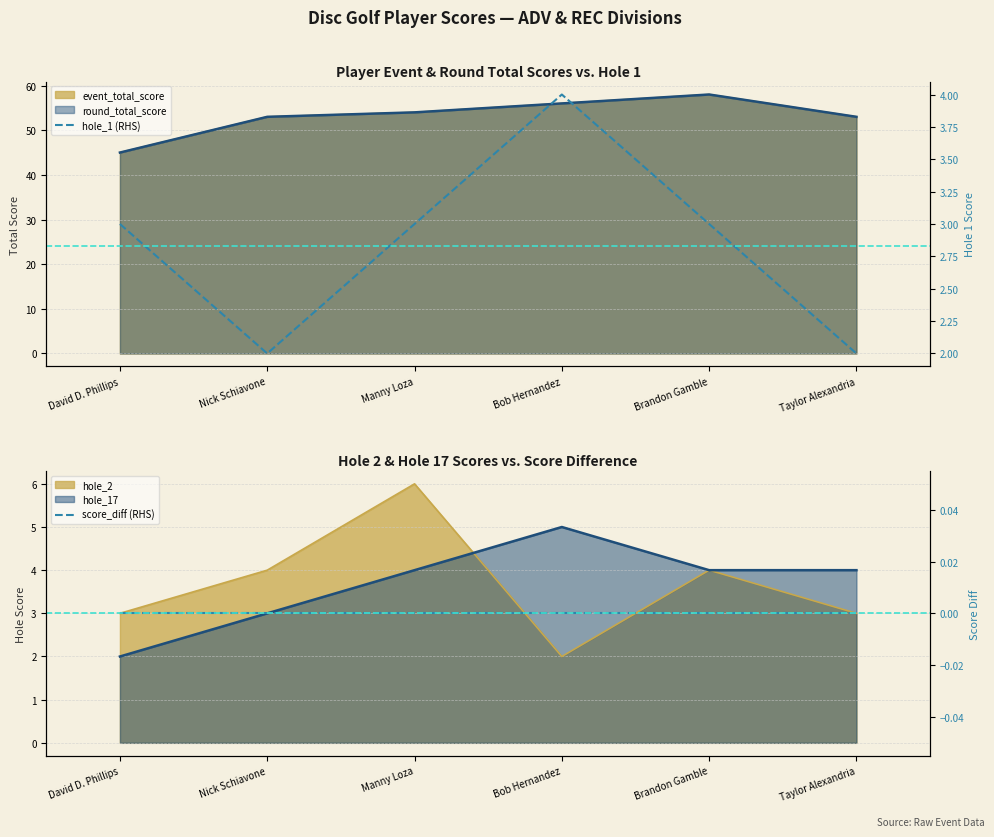

Between Brandon Gamble and David D. Phillips, which is larger?

Brandon Gamble